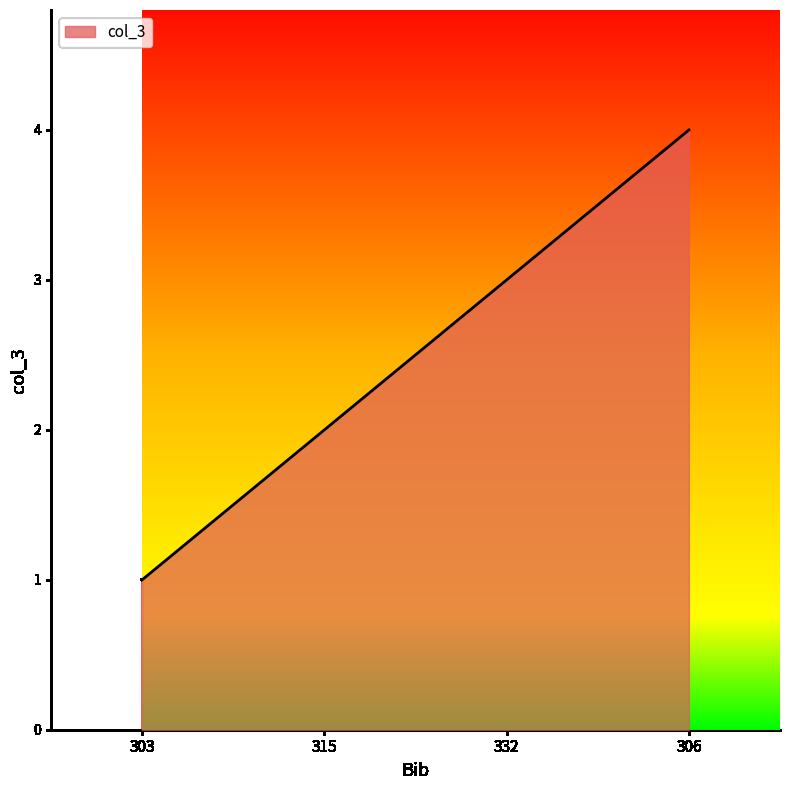

Which category has the highest value across all series?

306